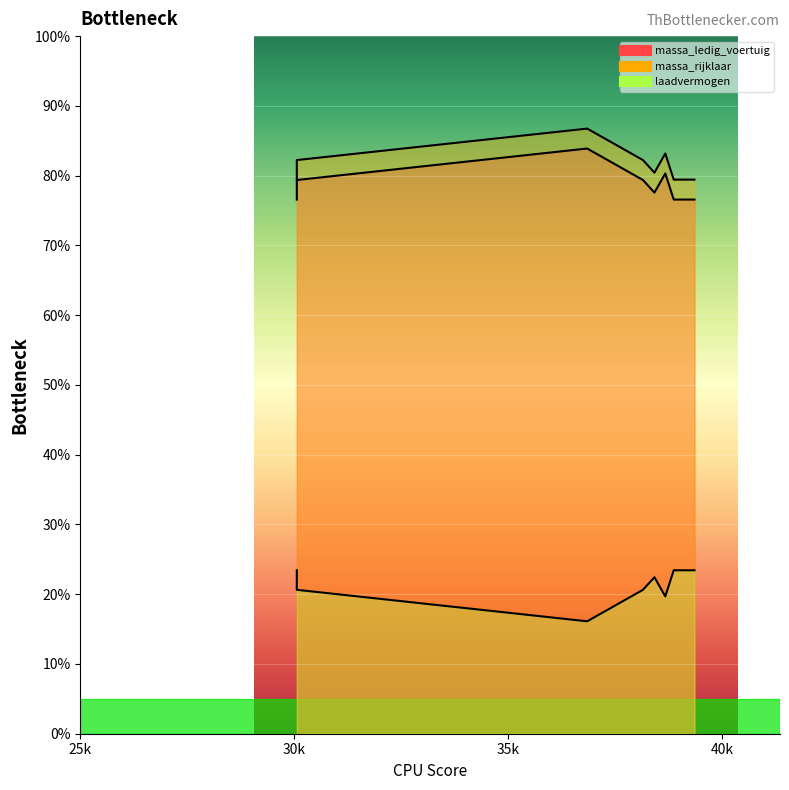

In massa_rijklaar, how many points are lower than both neighbors (excluding endpoints)?

1